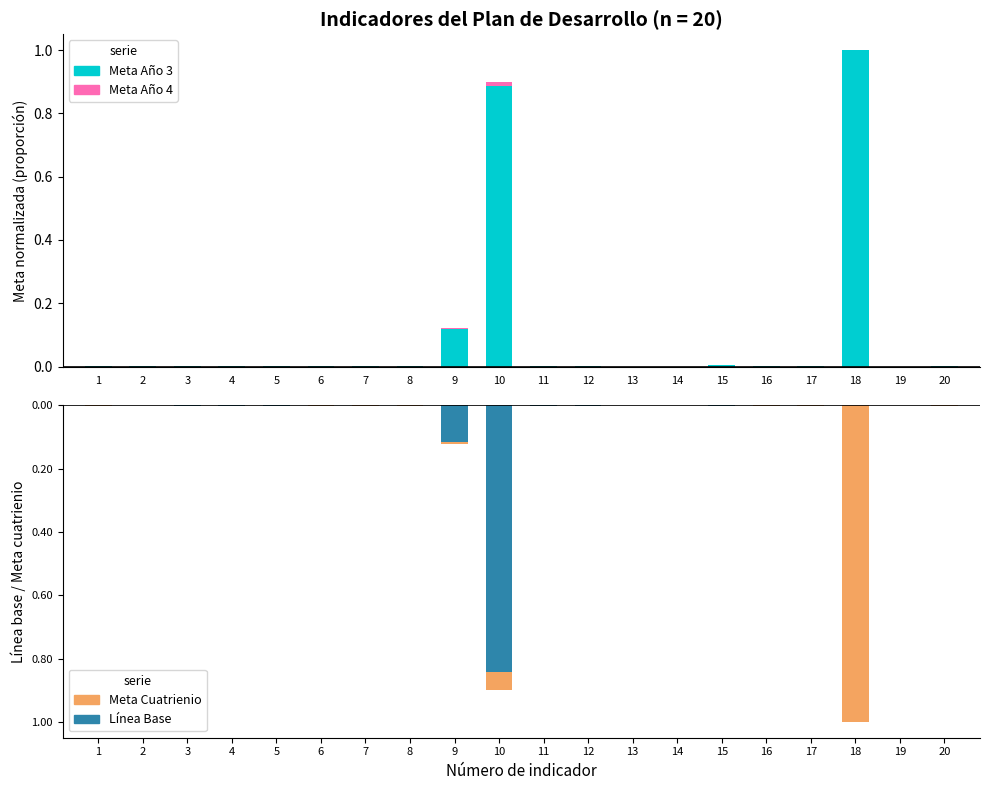

Reading left to right, list all the values displayed in this chart.

Meta Año 4: 1=0.0	2=0.0	3=0.0	4=0.0	5=0.0	6=0.0	7=0.0	8=0.0	9=0.1	10=0.9	11=0.0	12=0.0	13=0.0	14=0.0	15=0.0	16=0.0	17=0.0	18=1.0	19=0.0	20=0.0
Meta Año 3: 1=0.0	2=0.0	3=0.0	4=0.0	5=0.0	6=0.0	7=0.0	8=0.0	9=0.1	10=0.9	11=0.0	12=0.0	13=0.0	14=0.0	15=0.0	16=0.0	17=0.0	18=1.0	19=0.0	20=0.0
Meta Cuatrienio: 1=-0.0	2=-0.0	3=-0.0	4=-0.0	5=-0.0	6=-0.0	7=-0.0	8=-0.0	9=-0.1	10=-0.9	11=-0.0	12=-0.0	13=-0.0	14=-0.0	15=-0.0	16=-0.0	17=-0.0	18=-1.0	19=-0.0	20=-0.0
Línea Base: 1=0.0	2=-0.0	3=-0.0	4=-0.0	5=-0.0	6=0.0	7=0.0	8=0.0	9=-0.1	10=-0.8	11=-0.0	12=-0.0	13=-0.0	14=-0.0	15=-0.0	16=0.0	17=0.0	18=0.0	19=0.0	20=0.0